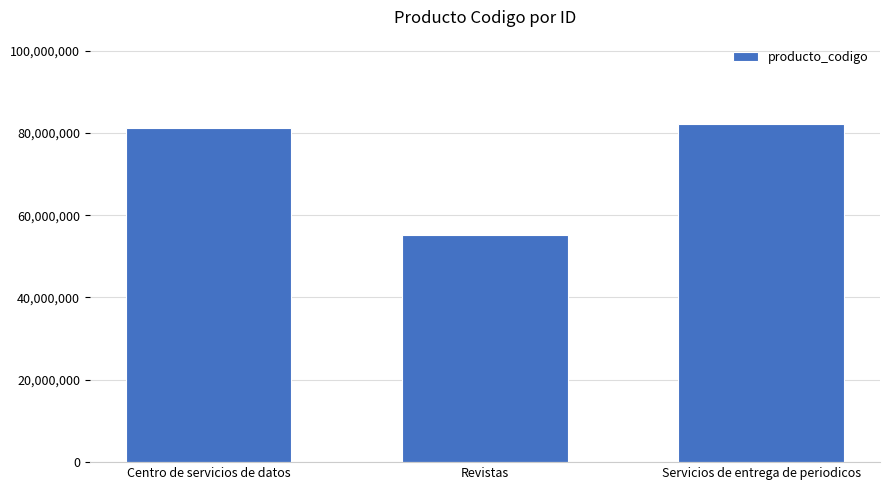

At which category does the chart reach its peak across all series?

Servicios de entrega de periodicos